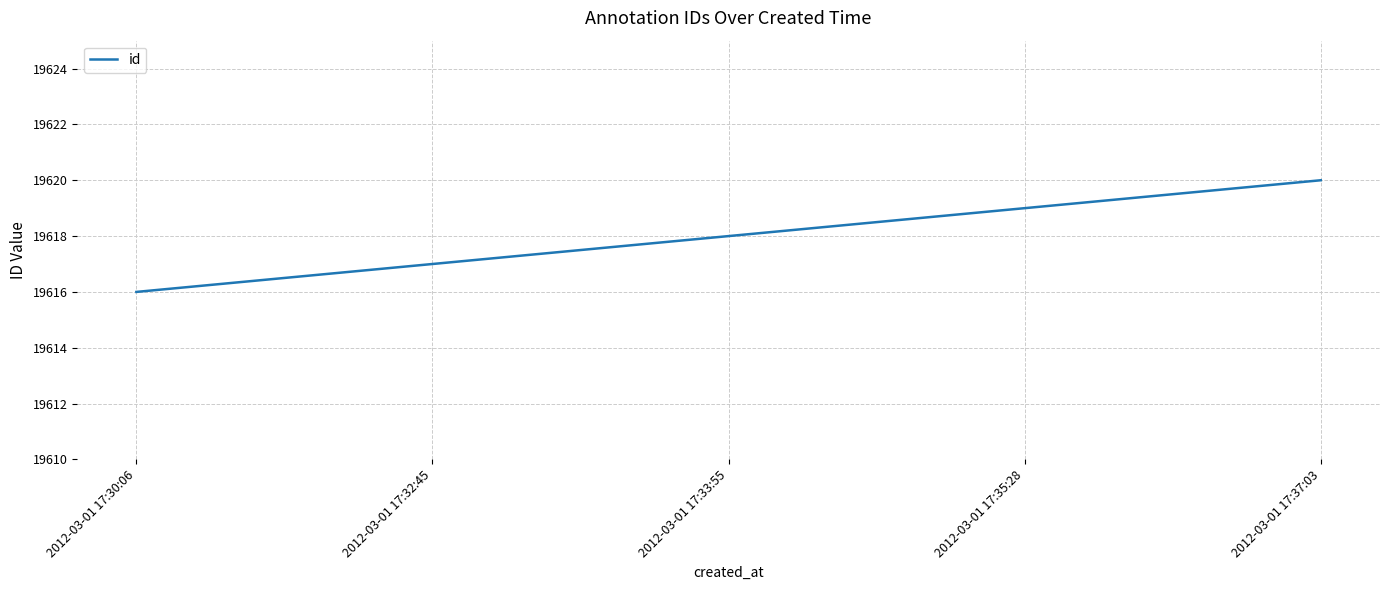

Which category has the highest value across all series?

2012-03-01 17:37:03